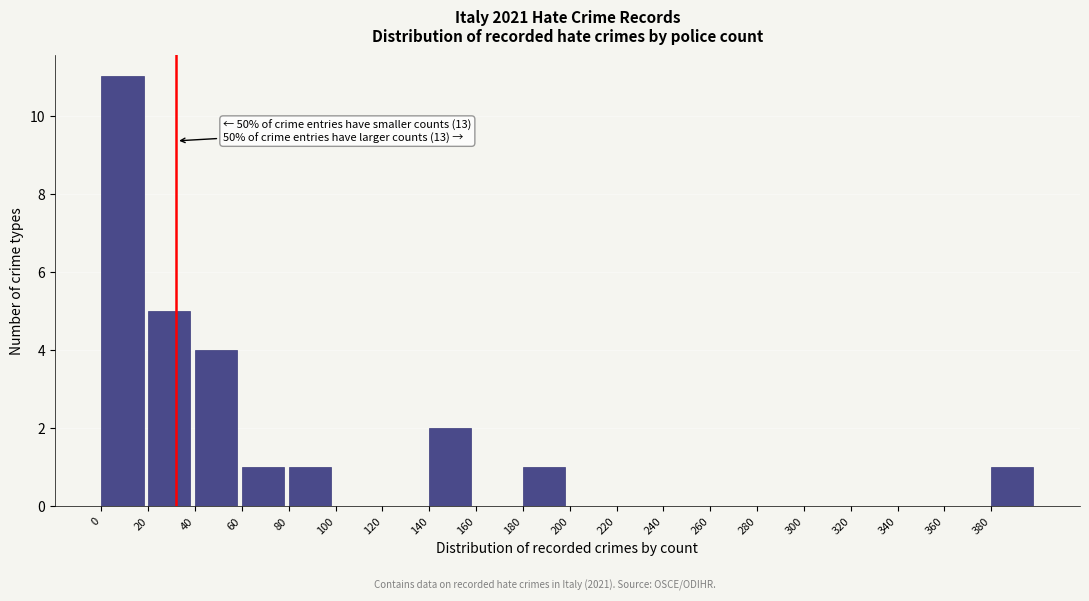

Which range on the x-axis has the tallest bar?

0 to 20